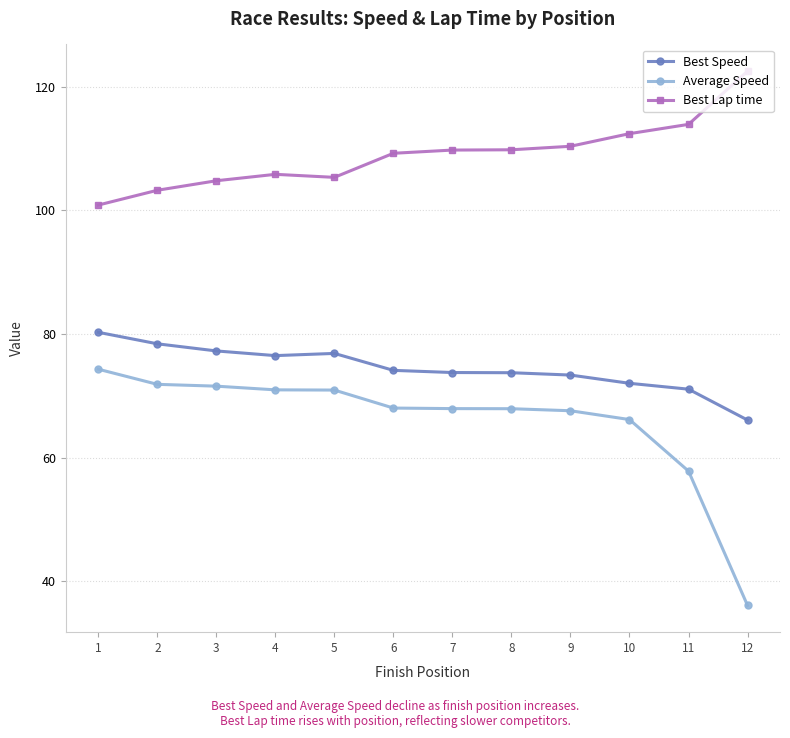

What is the minimum value shown in the chart?

36.1